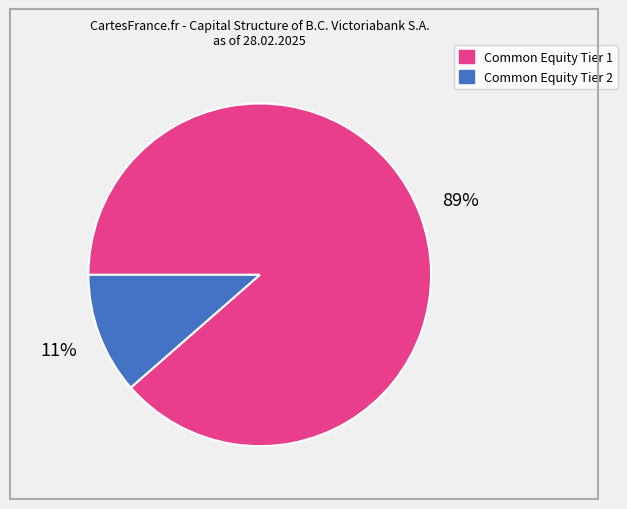

To the nearest percent, what portion does Common Equity Tier 2 represent?

11%